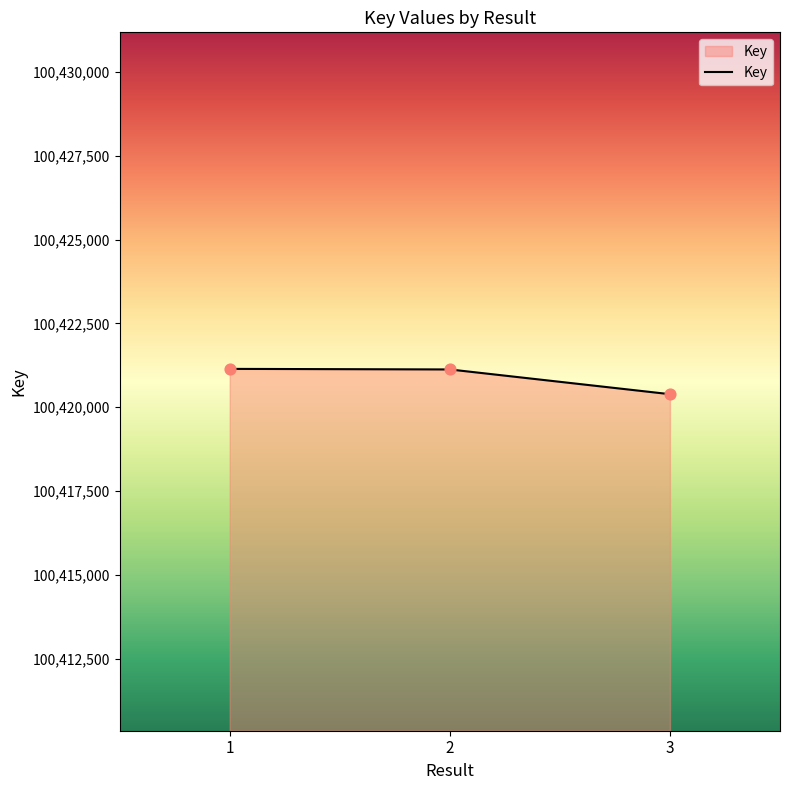

Between 1 and 3, which is larger?

1